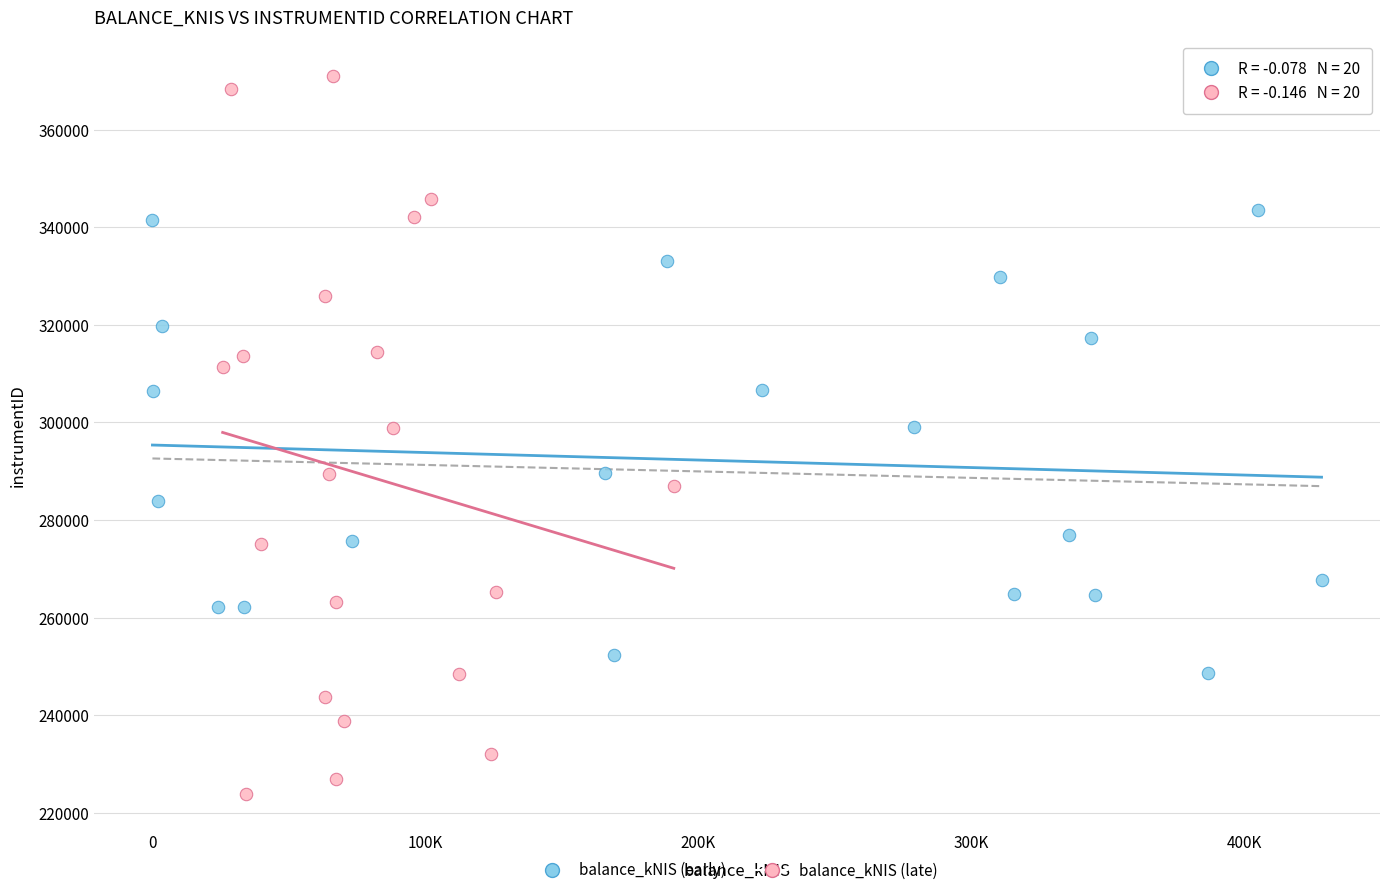

Which series has the largest Y range (max minus min)?

balance_kNIS (late)